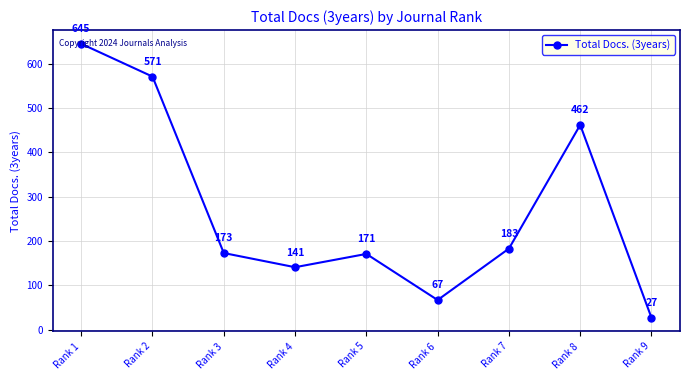

Which category has the lowest value across all series?

Rank 9